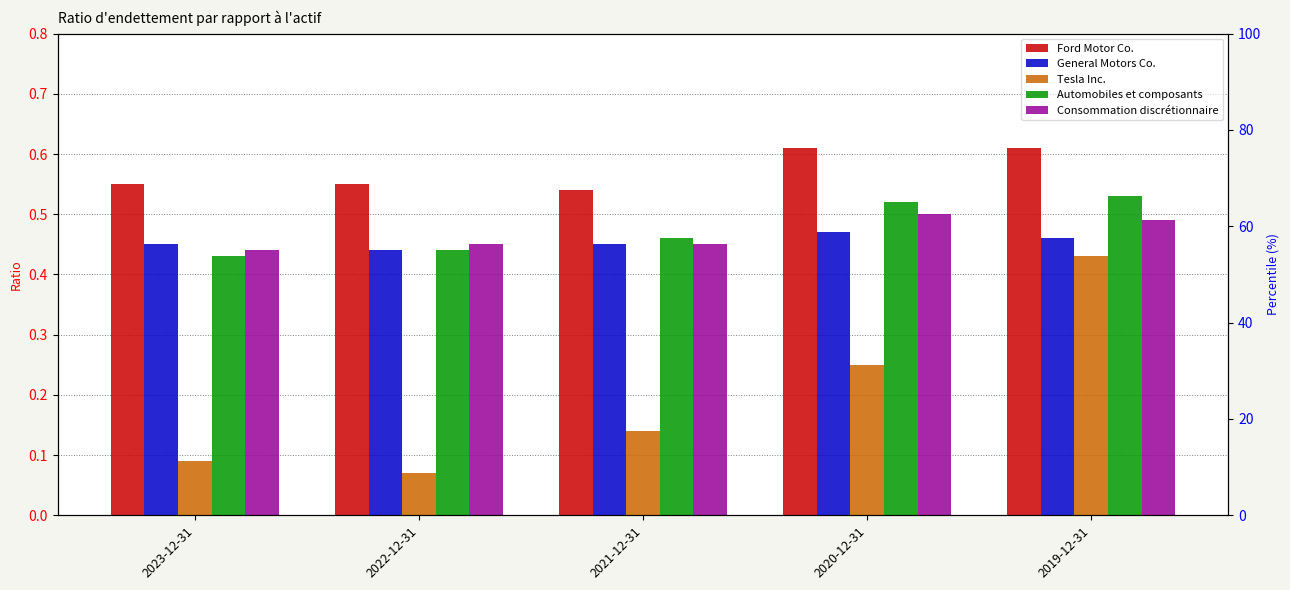

At which category is the sum across all series the highest?

2019-12-31